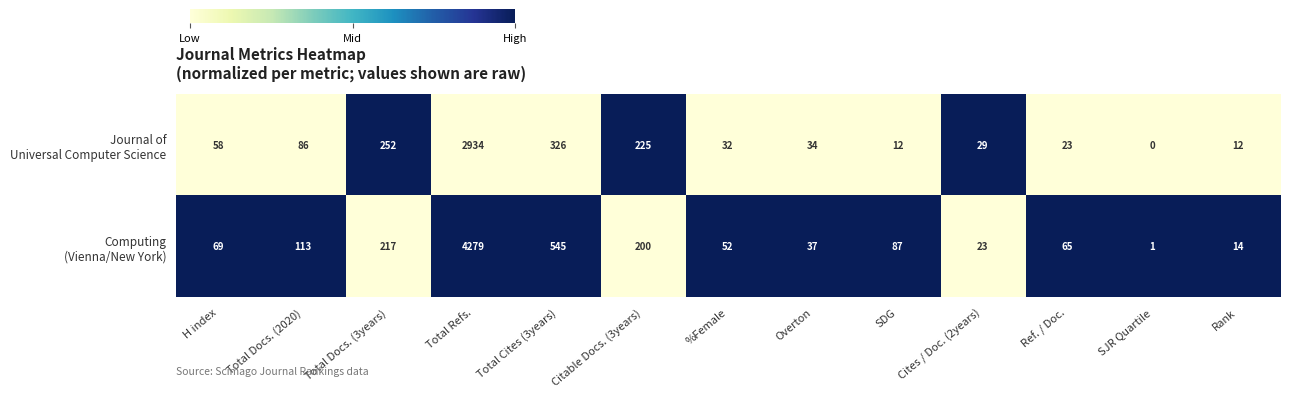

What is the spread (max minus min) of values at SDG?

75